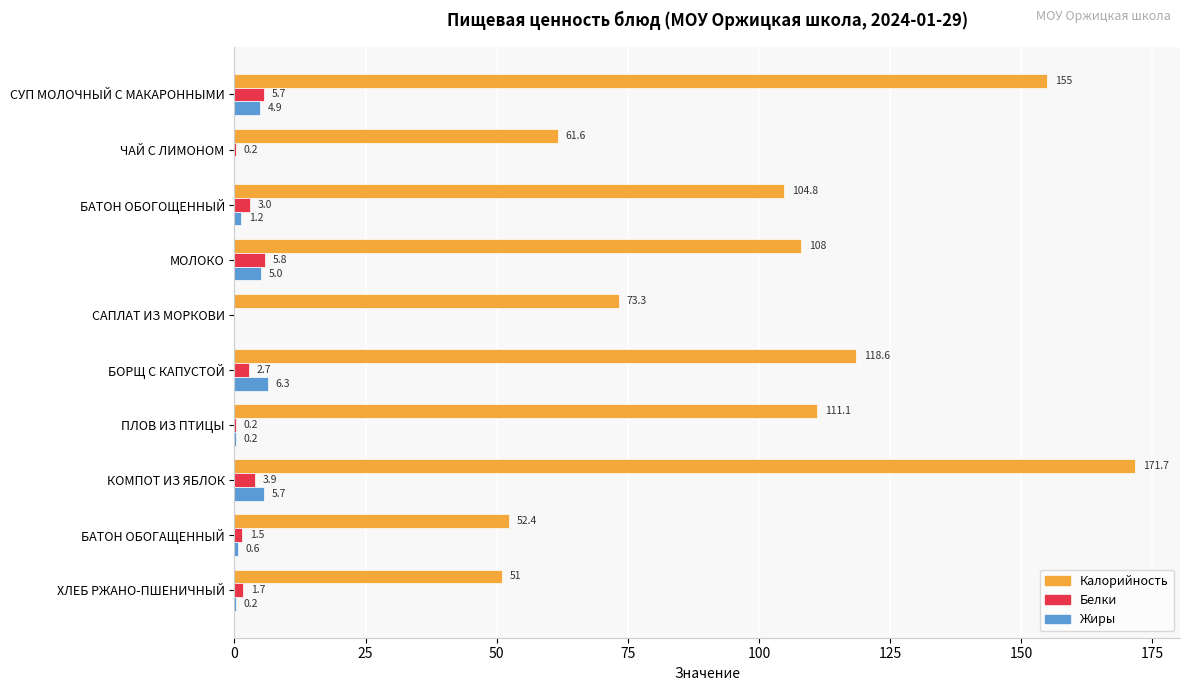

Is it true that Калорийность equals 154.9 at МОЛОКО?

False